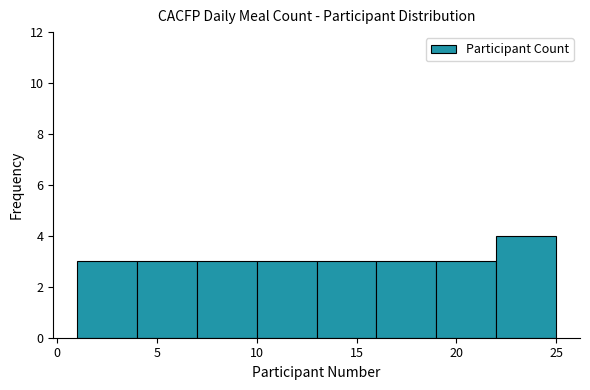

Which range on the x-axis has the tallest bar?

22 to 25